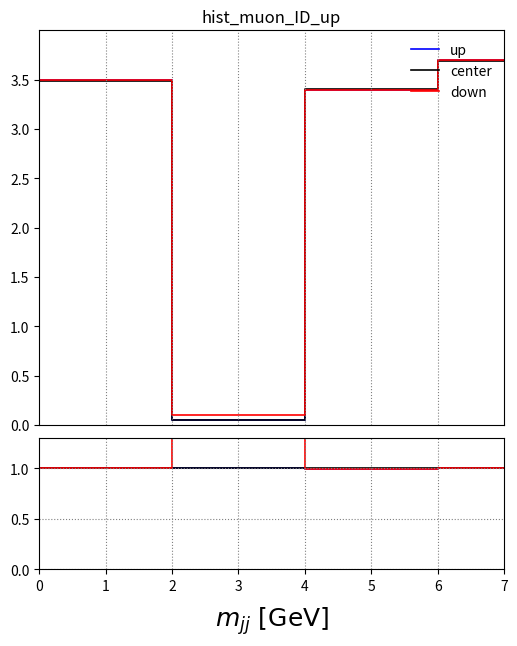

Is it true that up equals 1.6 at 4?

False